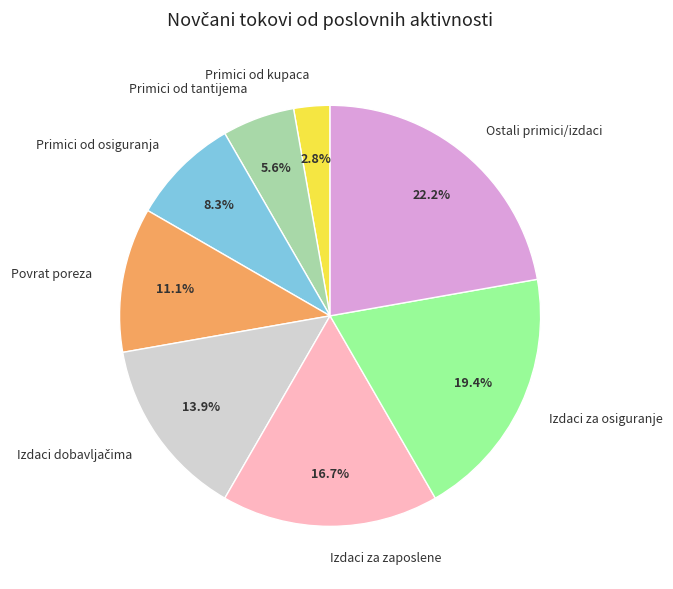

What percentage is NOT represented by Povrat poreza?

88.9%